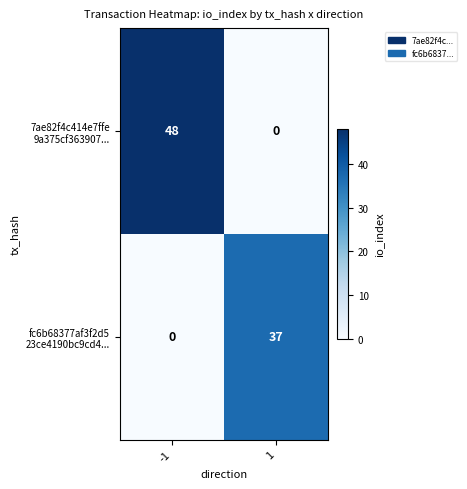

What is the difference between the highest and lowest values at 1?

37